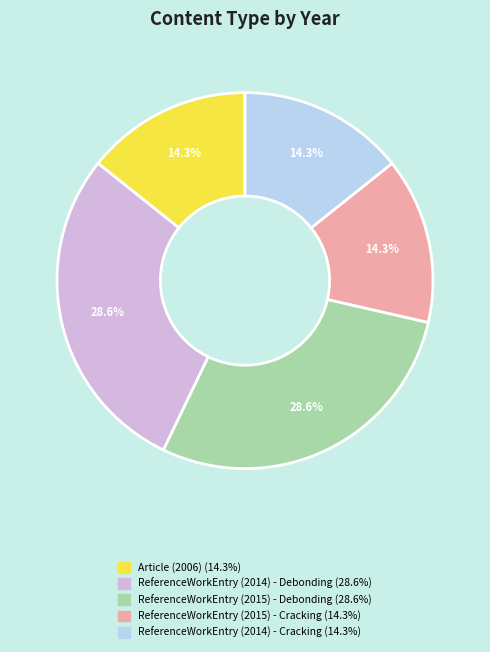

What is the ratio of the value at ReferenceWorkEntry (2015) - Debonding to the value at Article (2006)?

2.0